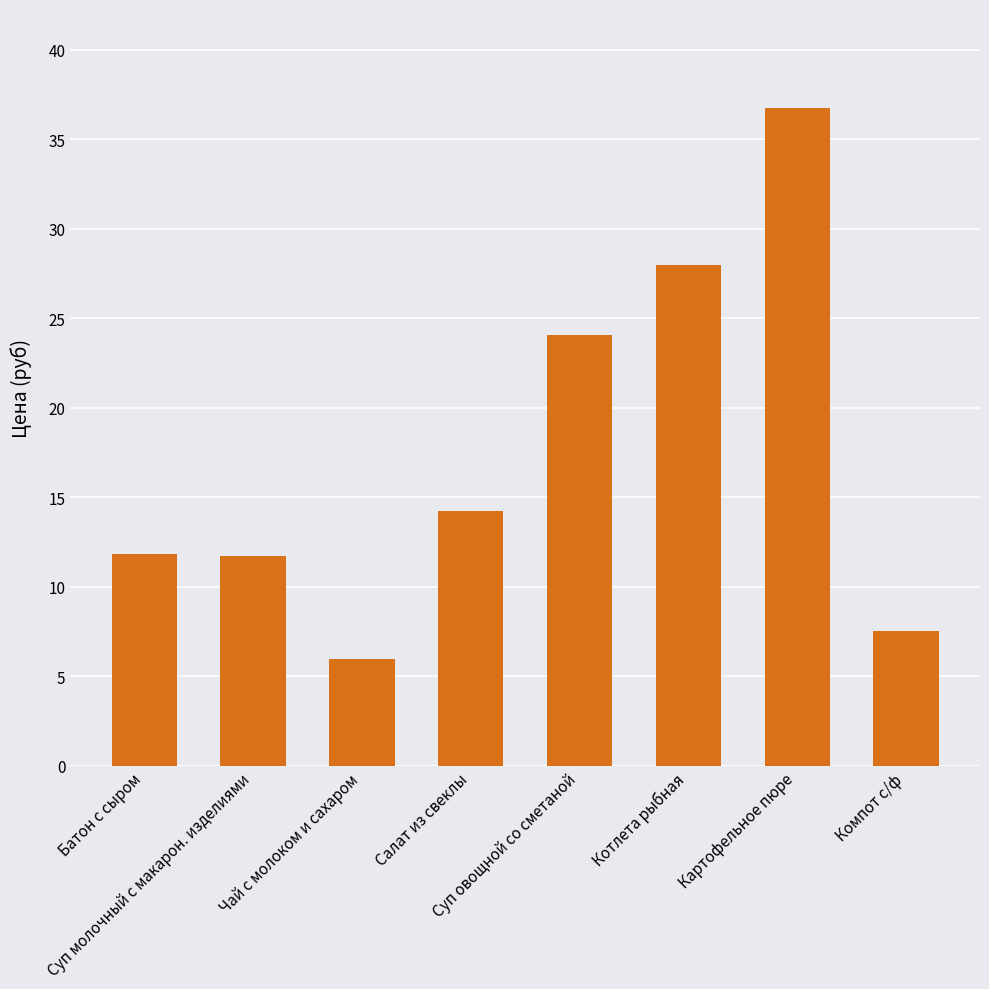

What is the change in value from Суп молочный с макарон. изделиями to Котлета рыбная?

+16.2